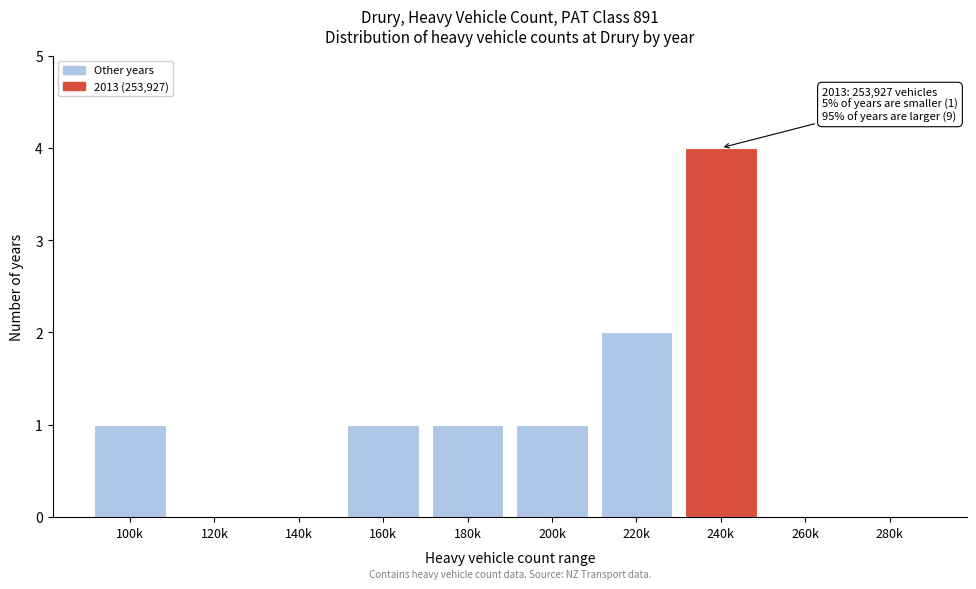

Reading left to right, list all the values displayed in this chart.

100k=1	120k=0	140k=0	160k=1	180k=1	200k=1	220k=2	240k=4	260k=0	280k=0